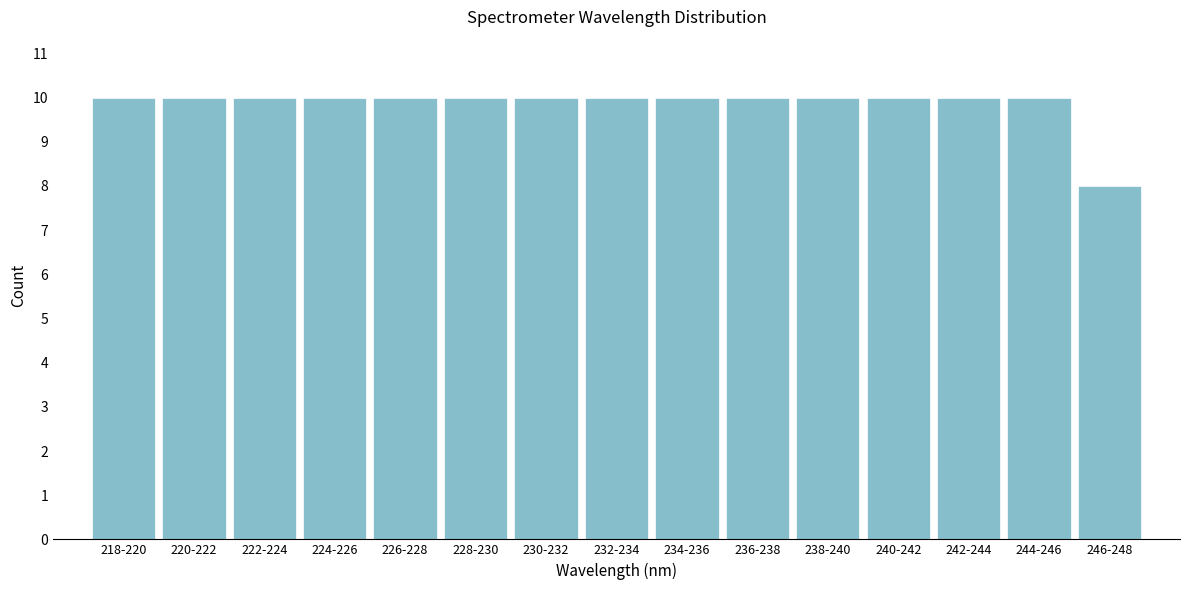

Reading left to right, what are all the values shown in this chart?

218-220=10	220-222=10	222-224=10	224-226=10	226-228=10	228-230=10	230-232=10	232-234=10	234-236=10	236-238=10	238-240=10	240-242=10	242-244=10	244-246=10	246-248=8